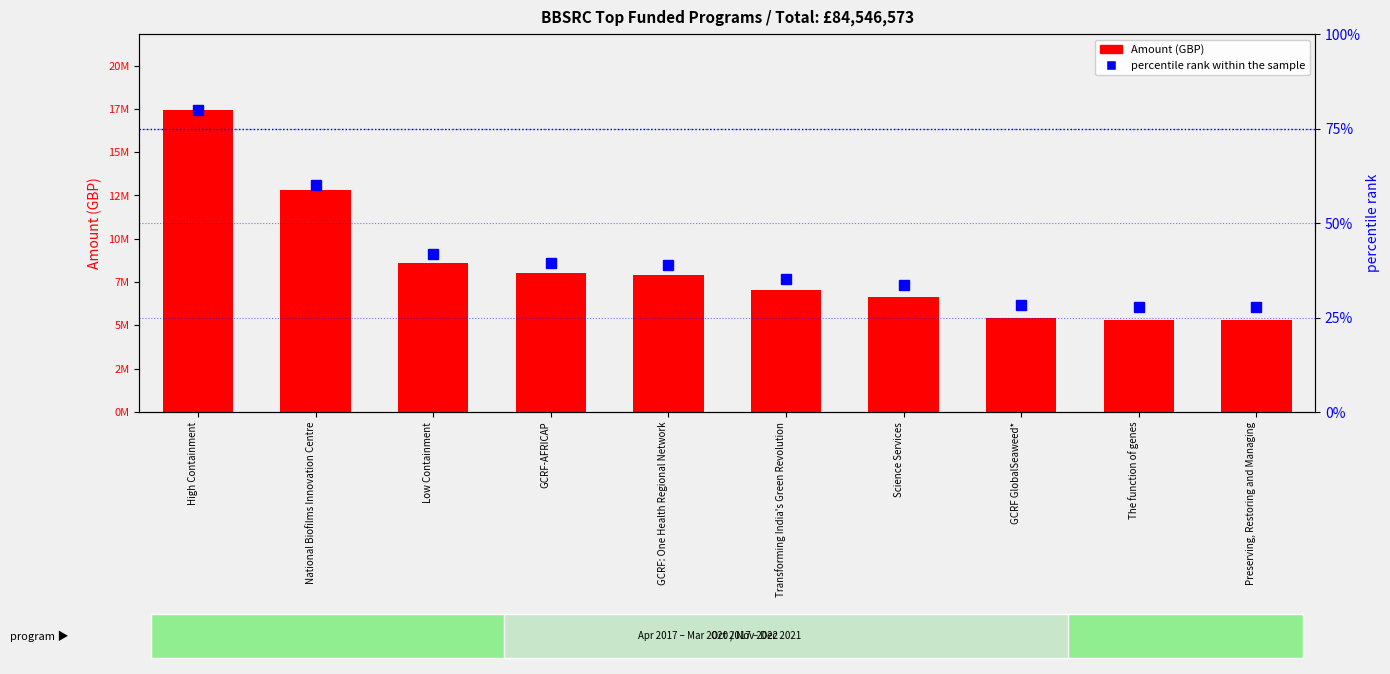

What is the difference between the second highest and second lowest values in the percentile rank within the sample series?

32.1